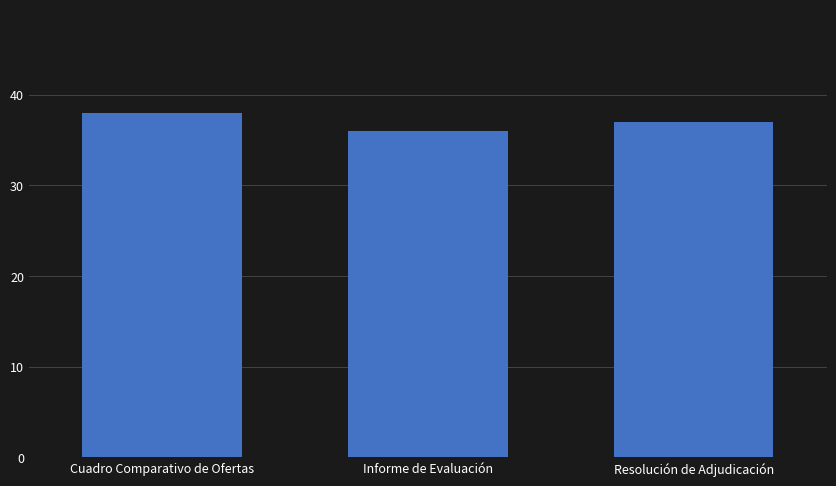

What is the change in value from Cuadro Comparativo de Ofertas to Informe de Evaluación?

-2